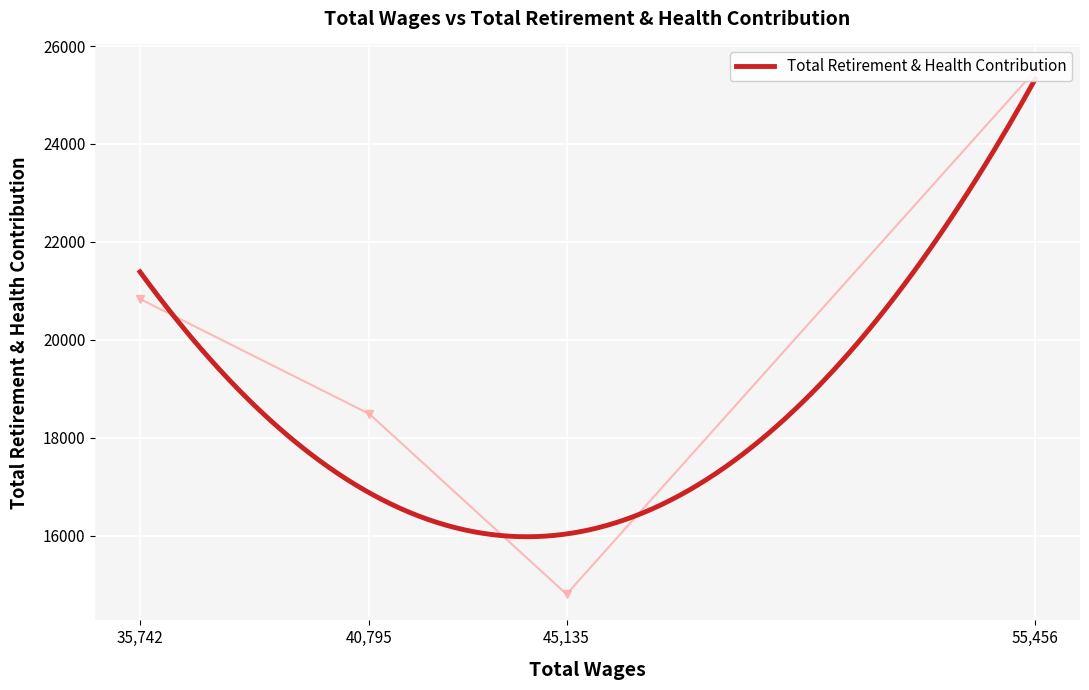

What is the value of the 2nd point from the left?

18483